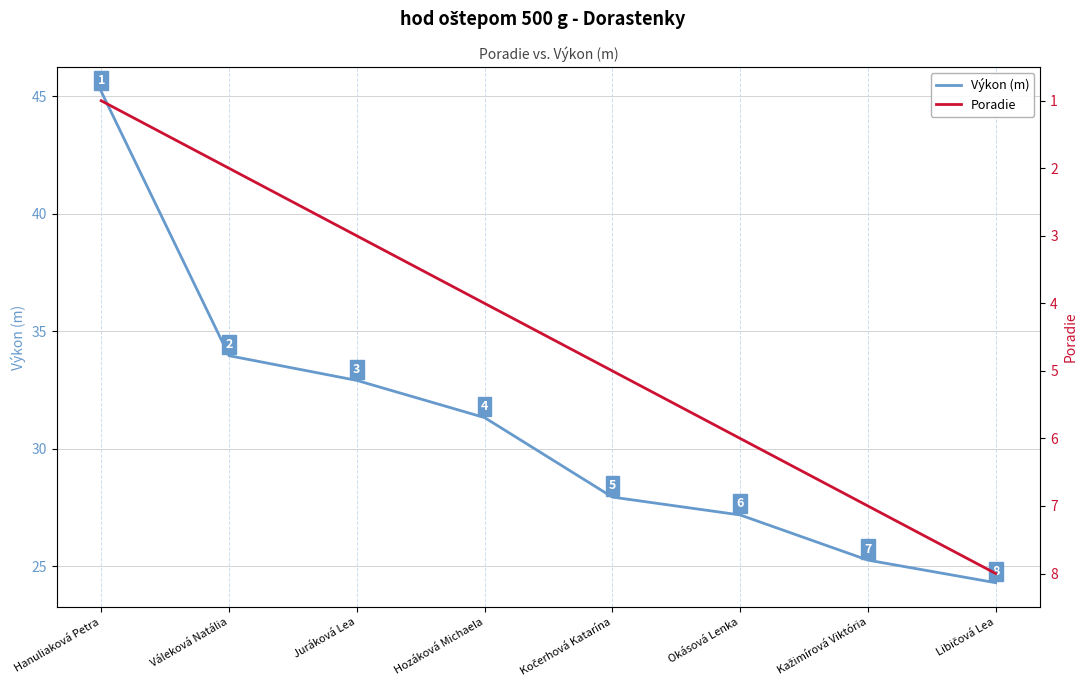

Which label corresponds to the largest value in the chart?

Hanuliaková Petra